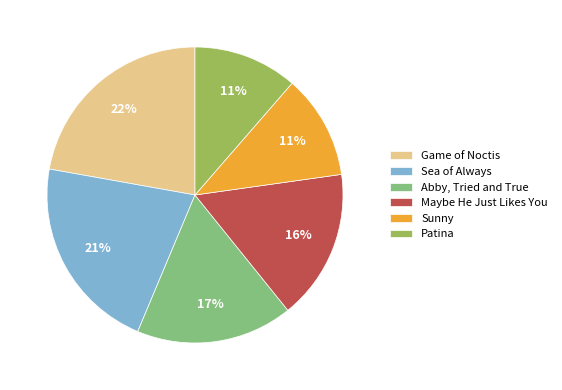

To the nearest percent, what portion does Sunny represent?

11%